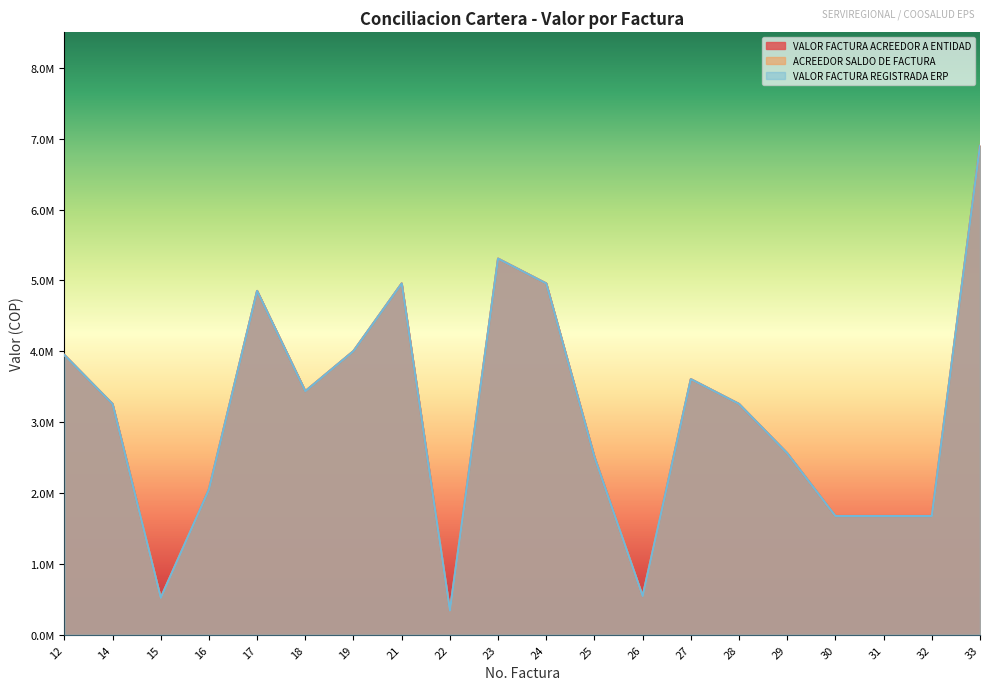

How many interior local peaks does the VALOR FACTURA REGISTRADA ERP series have?

4